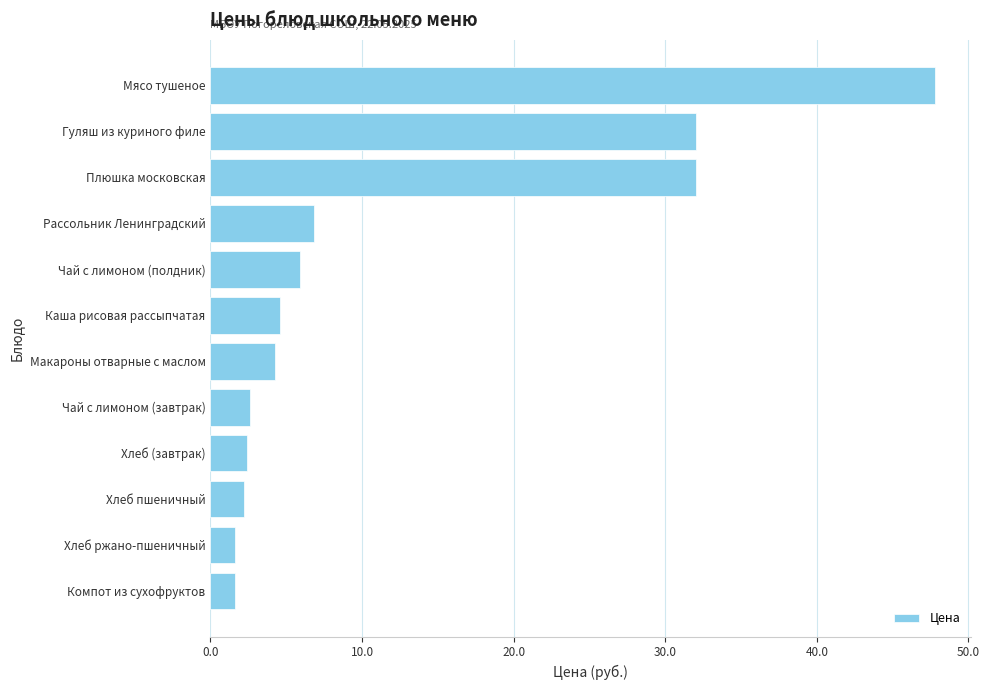

The value at Чай с лимоном (завтрак) is 2.6. True or false?

True